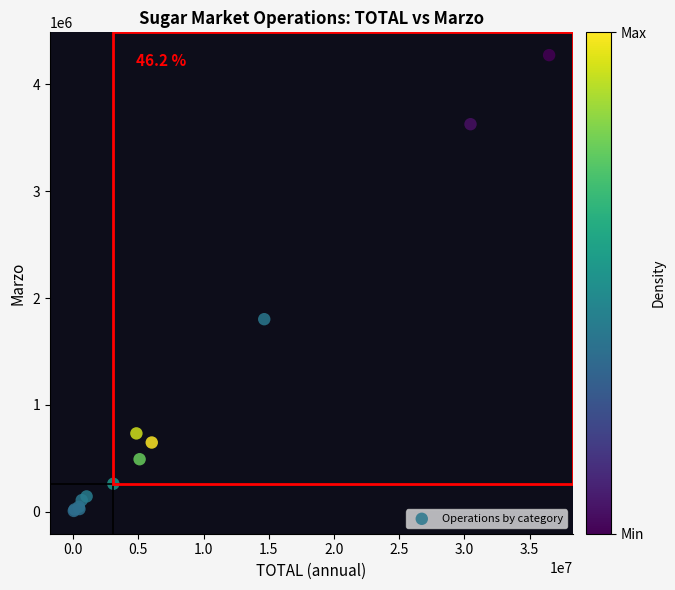

What Y value in the scatter plot is closest to 2140233?

1801653.8